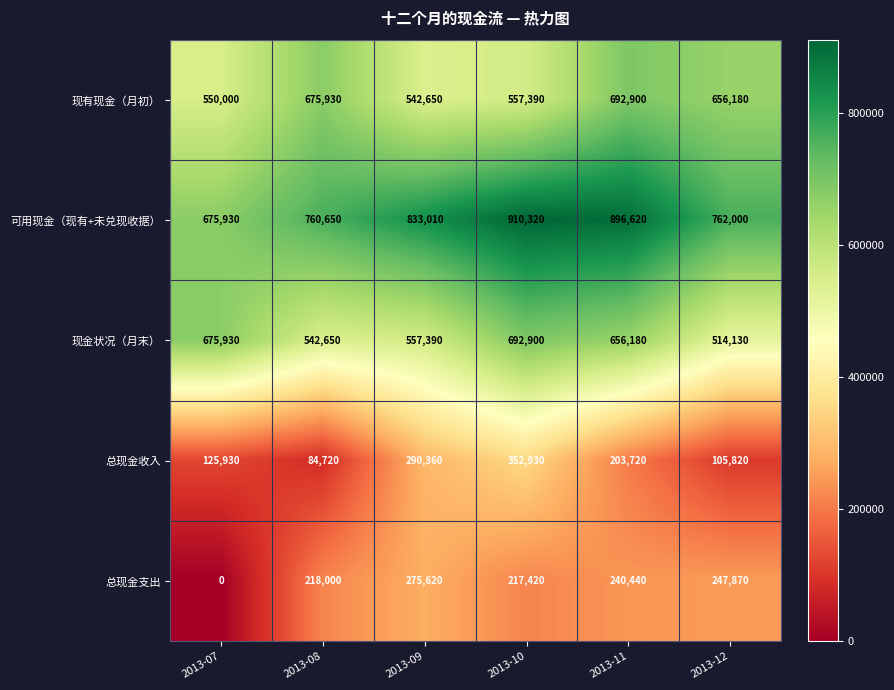

How many data points does each series have?

6